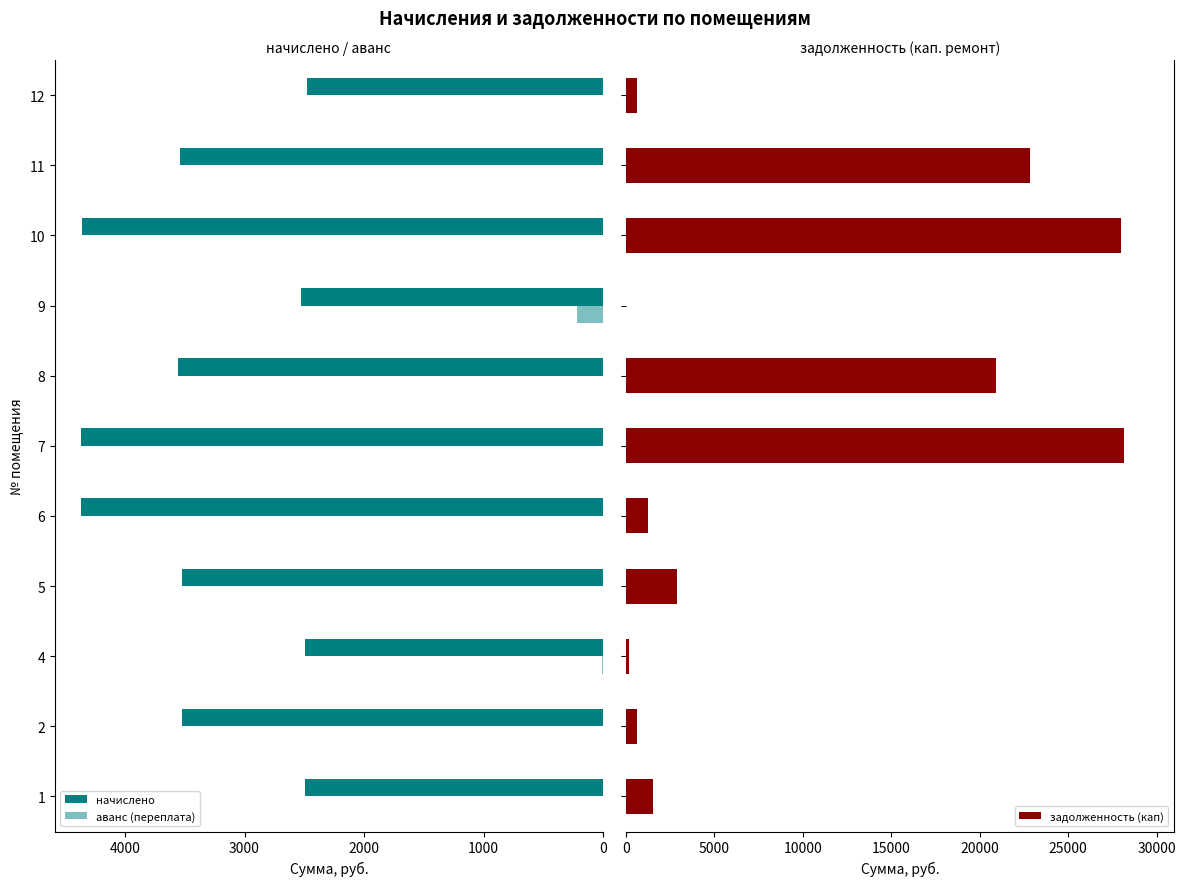

How many values in the задолженность (кап) series exceed 1512?

6